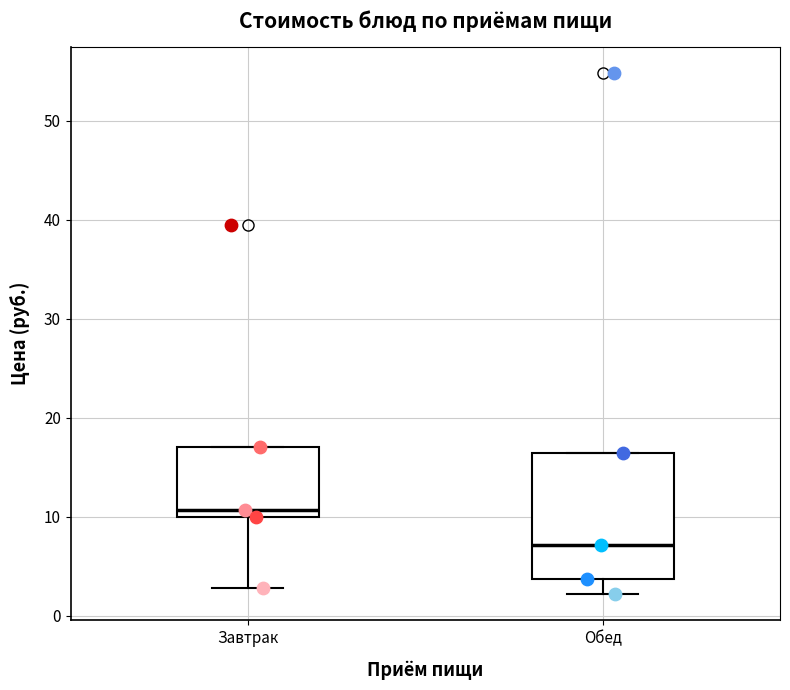

Which box has the lowest median line?

Обед